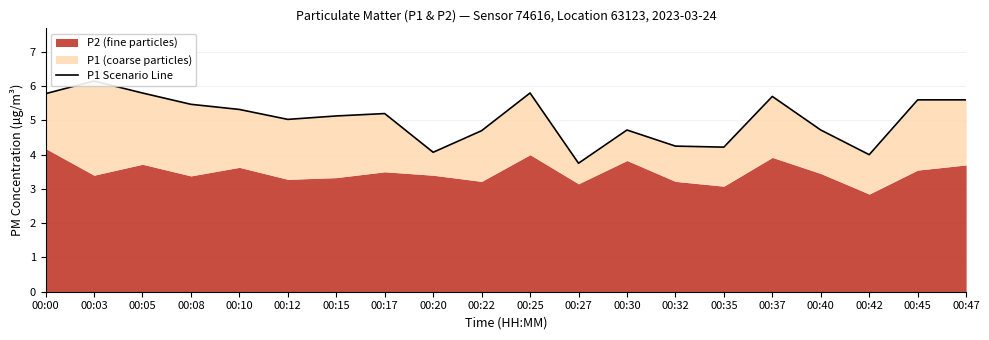

Which has a higher value, 00:25 or 00:27?

00:25